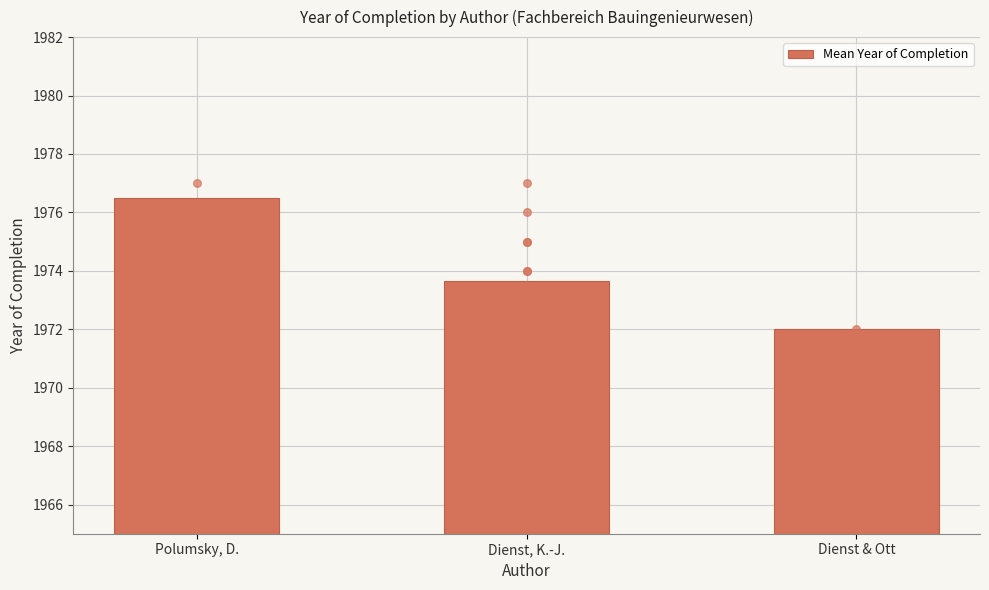

What is the ratio of the value at Polumsky, D. to the value at Dienst, K.-J.?

1.0